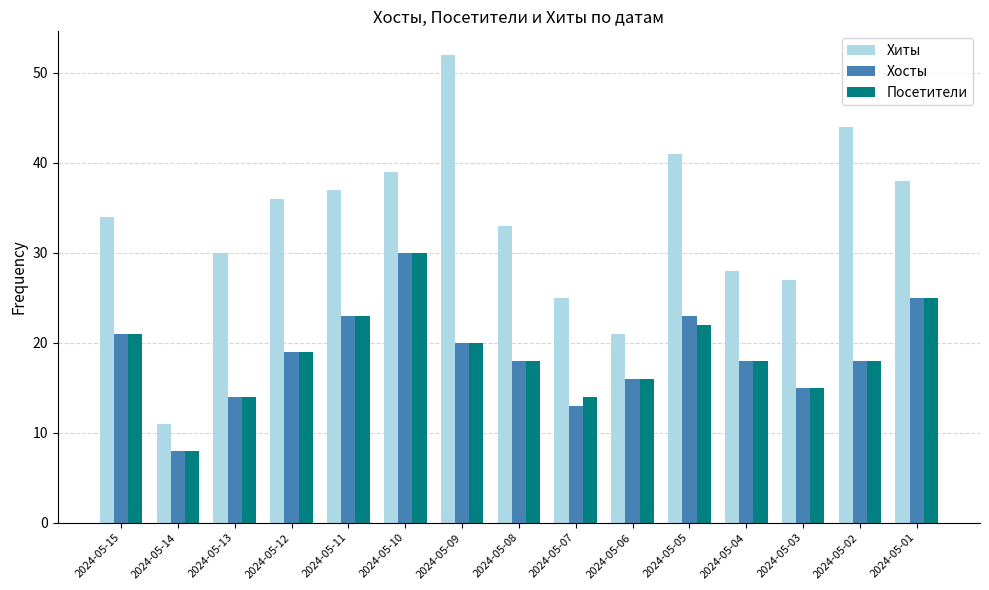

Reading left to right, extract all data points from this chart.

Хиты: 34	11	30	36	37	39	52	33	25	21	41	28	27	44	38
Хосты: 21	8	14	19	23	30	20	18	13	16	23	18	15	18	25
Посетители: 21	8	14	19	23	30	20	18	14	16	22	18	15	18	25